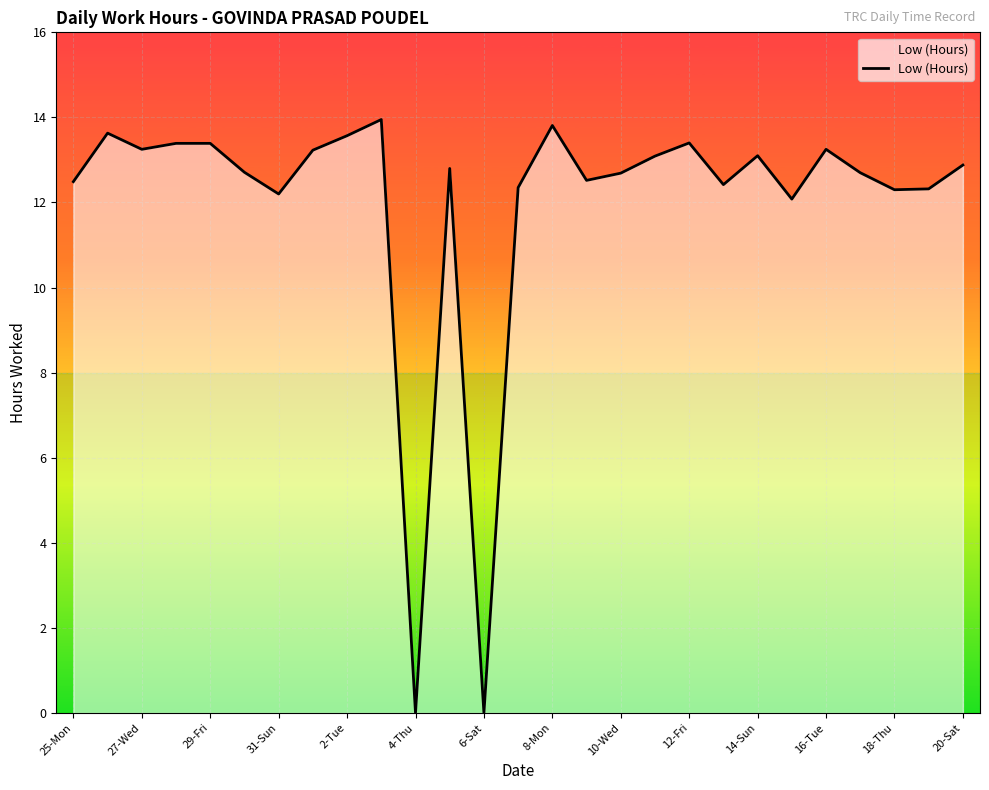

Does the chart display data point markers on the line(s)?

No